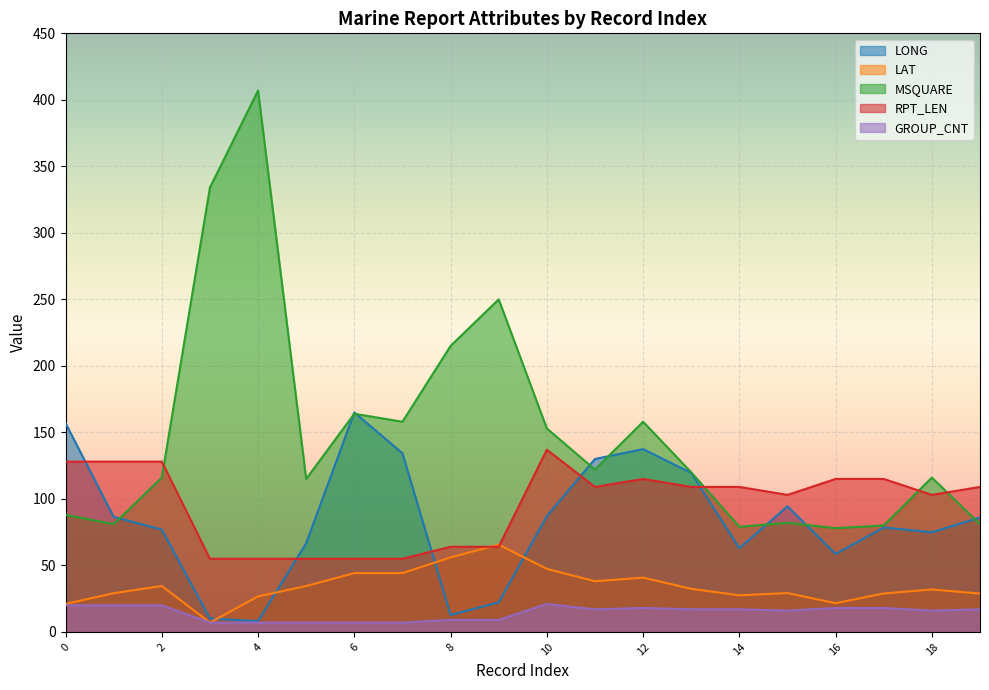

How many interior local valleys does the RPT_LEN series have?

3